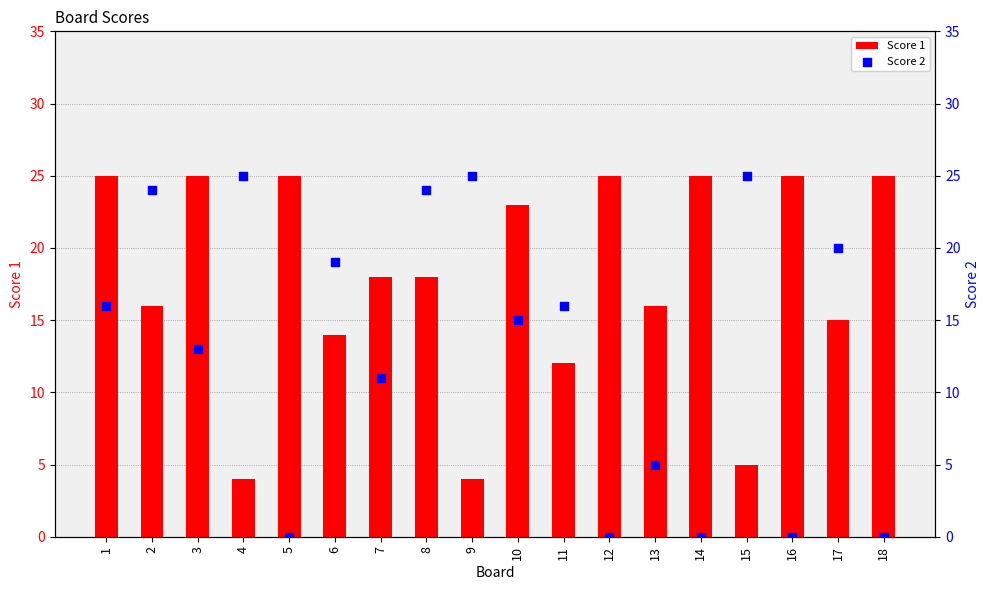

At how many categories does at least one series exceed 16?

16